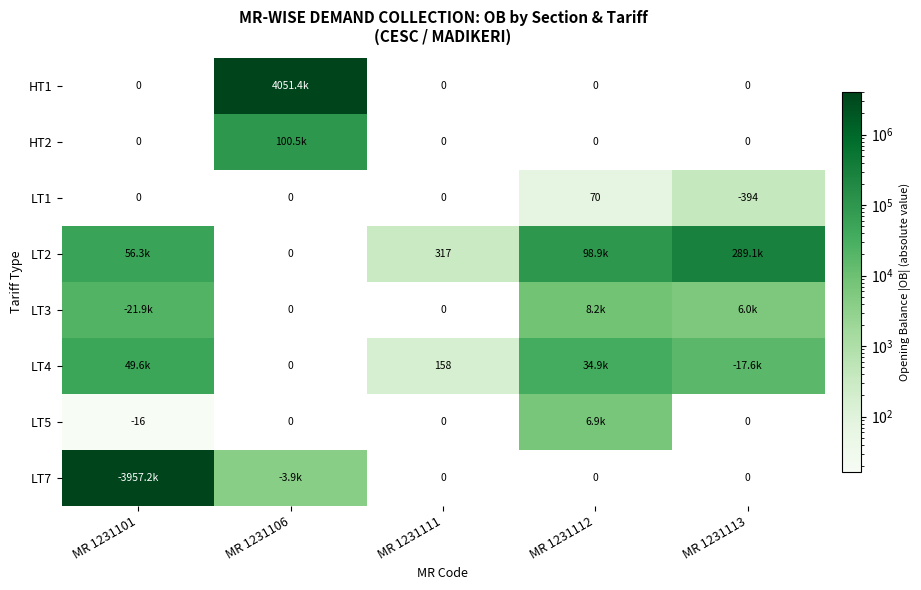

What is the total value across all series at MR 1231106?

4155732.1